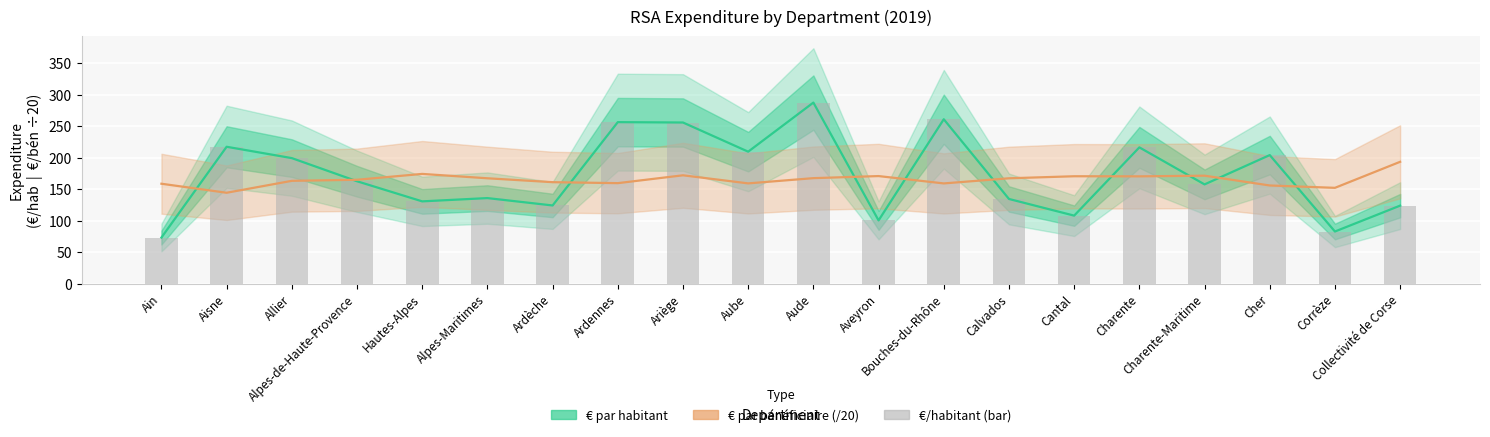

At which category is the sum across all series the highest?

Aude